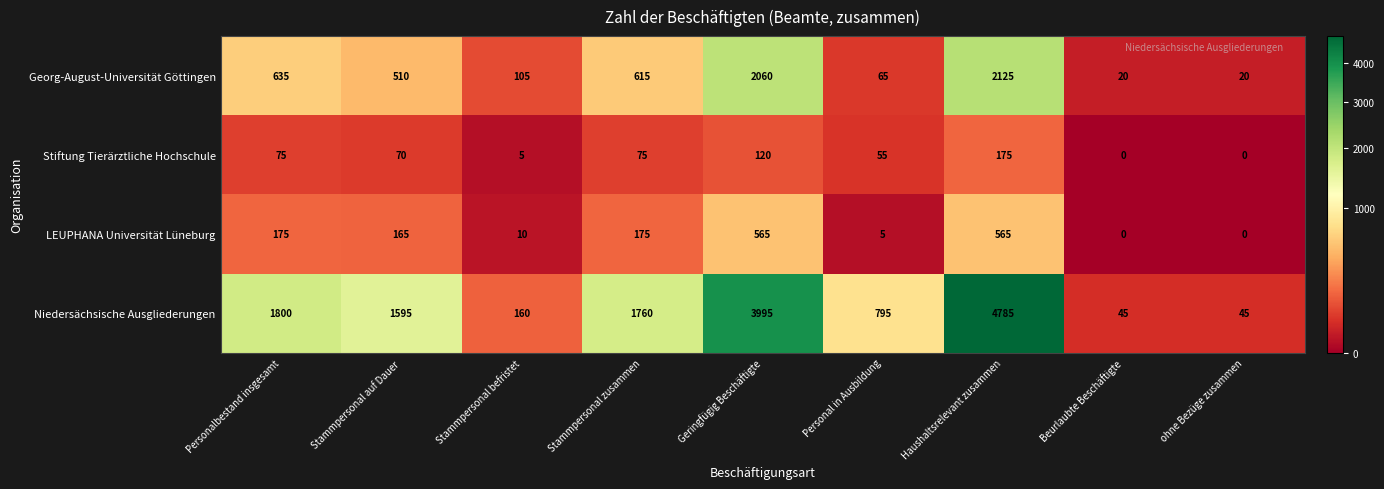

What is the average value of the Georg-August-Universität Göttingen series?

684